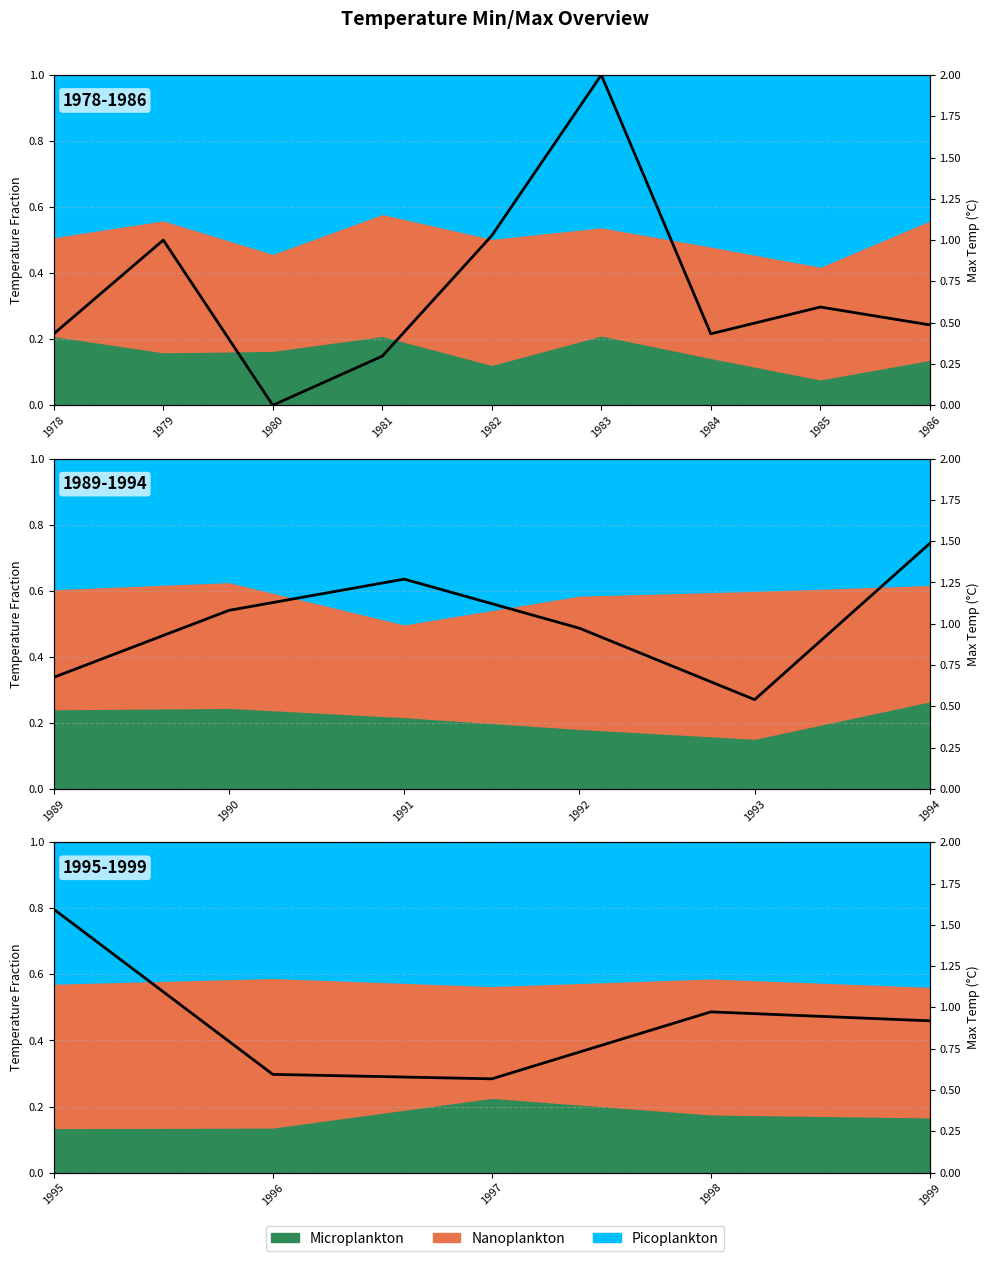

How many lines are shown in the chart?

1